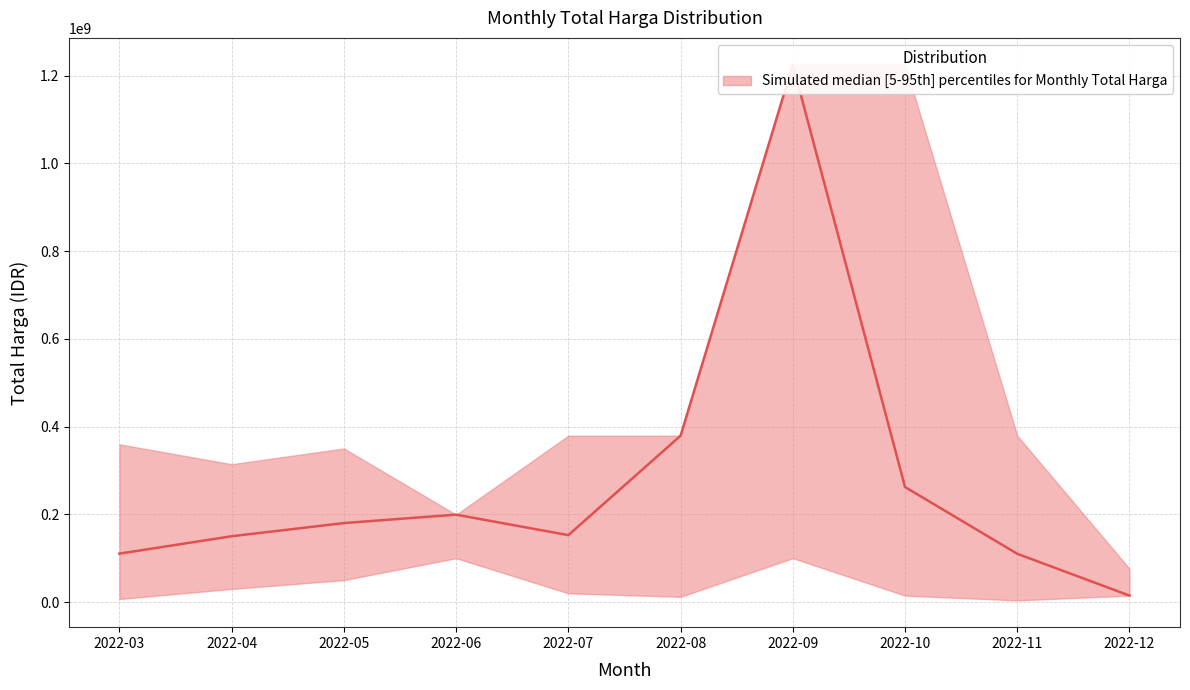

Which series has the largest range (max minus min)?

median